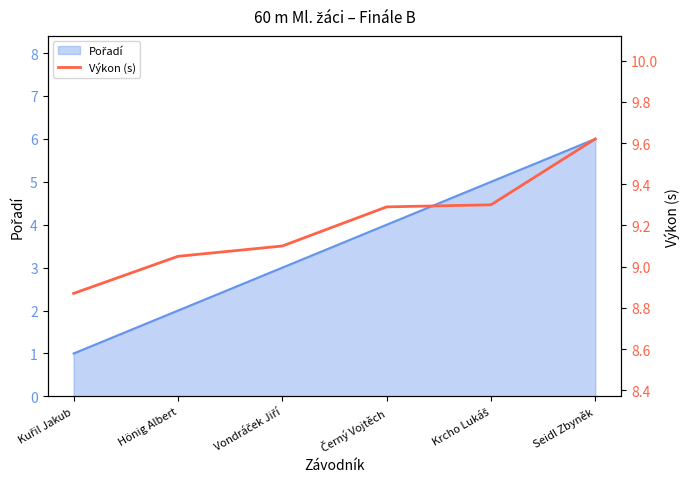

Is it true that the value at Seidl Zbyněk is 5.3?

False